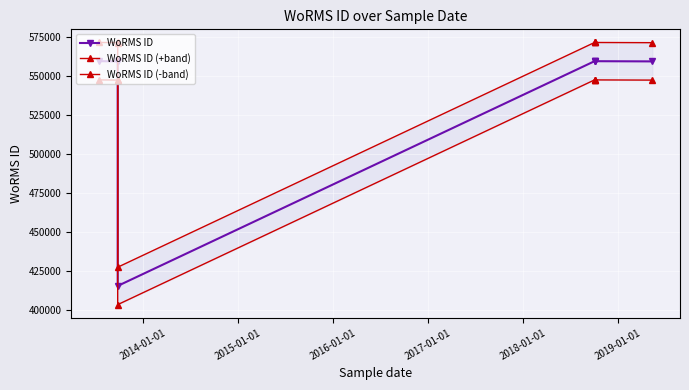

How many interior local peaks does the WoRMS ID series have?

1